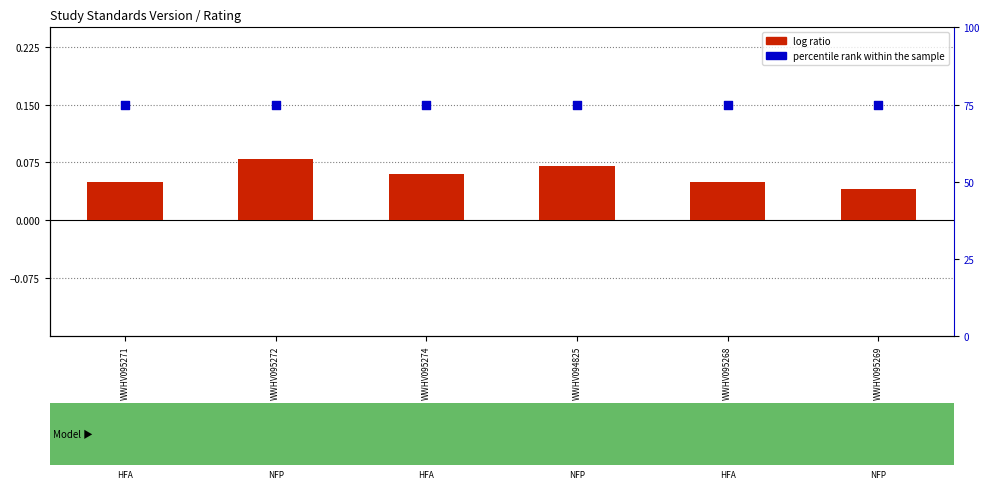

At which category is the sum across all series the highest?

WWHV095272